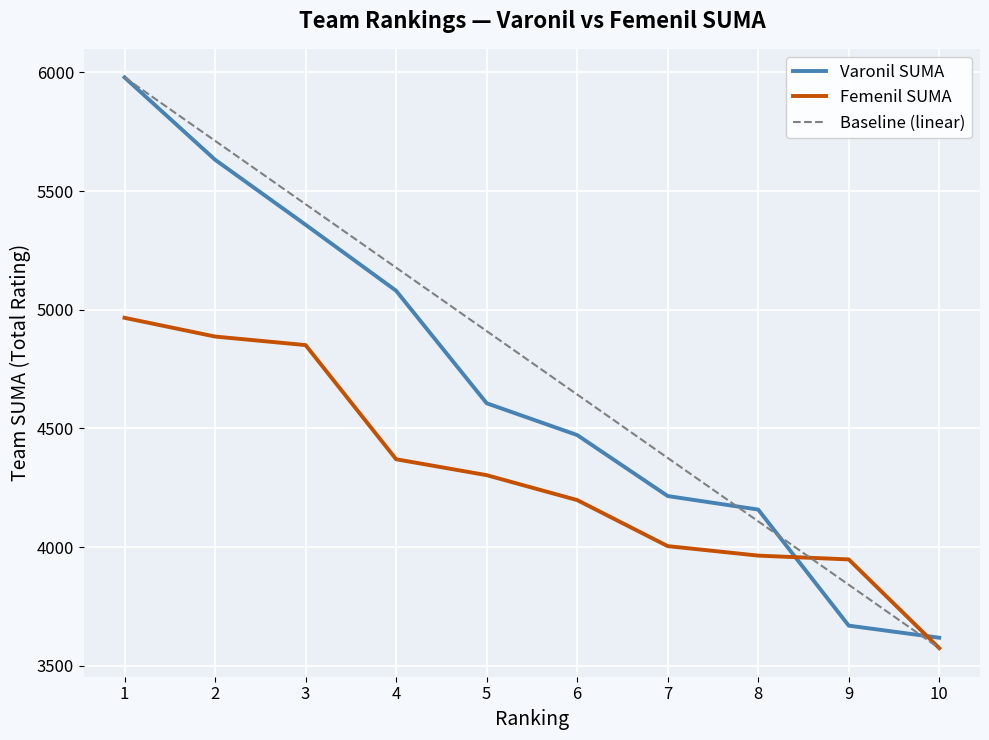

What is the approximate value of Femenil SUMA at 3?

4851.0